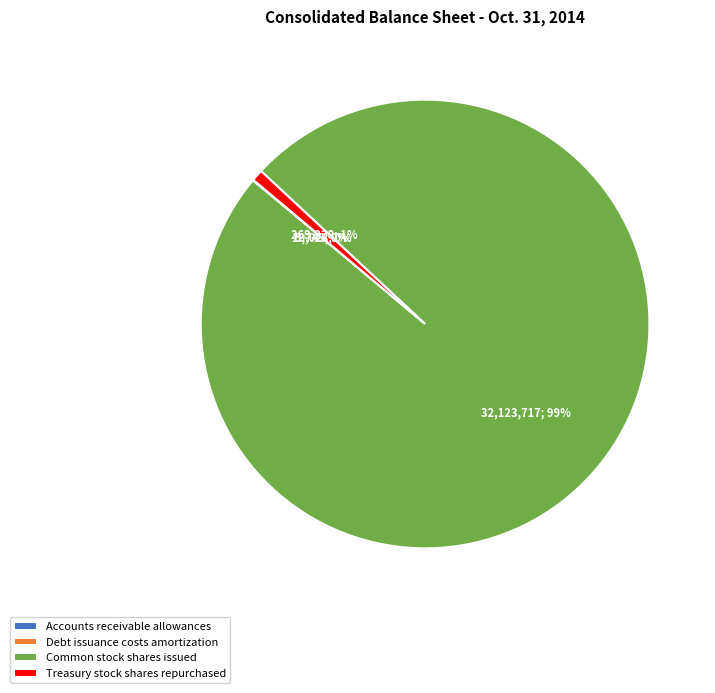

What is the largest slice in the pie chart?

Common stock shares issued